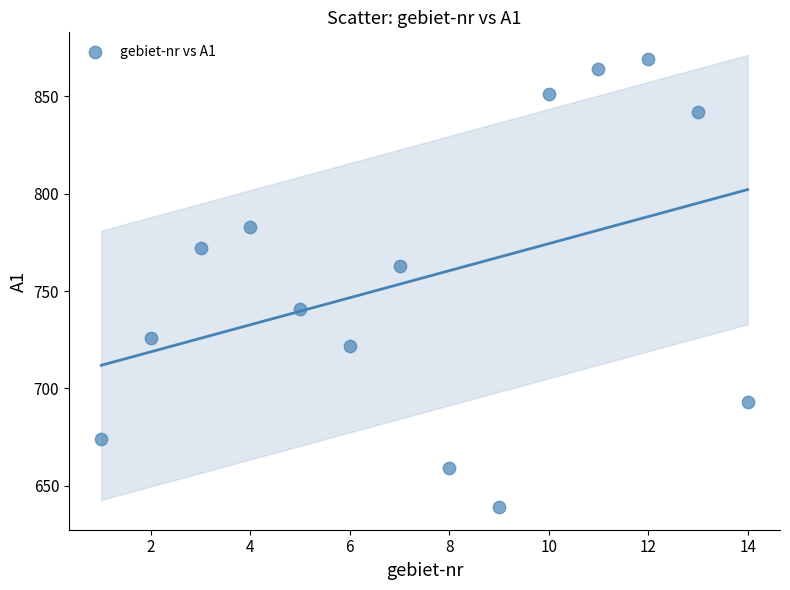

What Y value in the scatter plot is closest to 754?

763